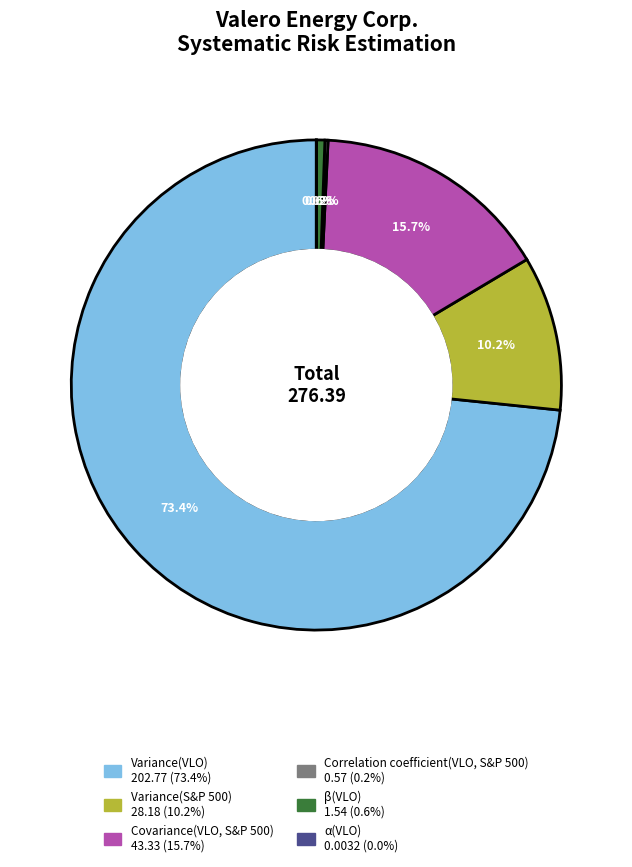

Which slice is the largest?

Variance(VLO)